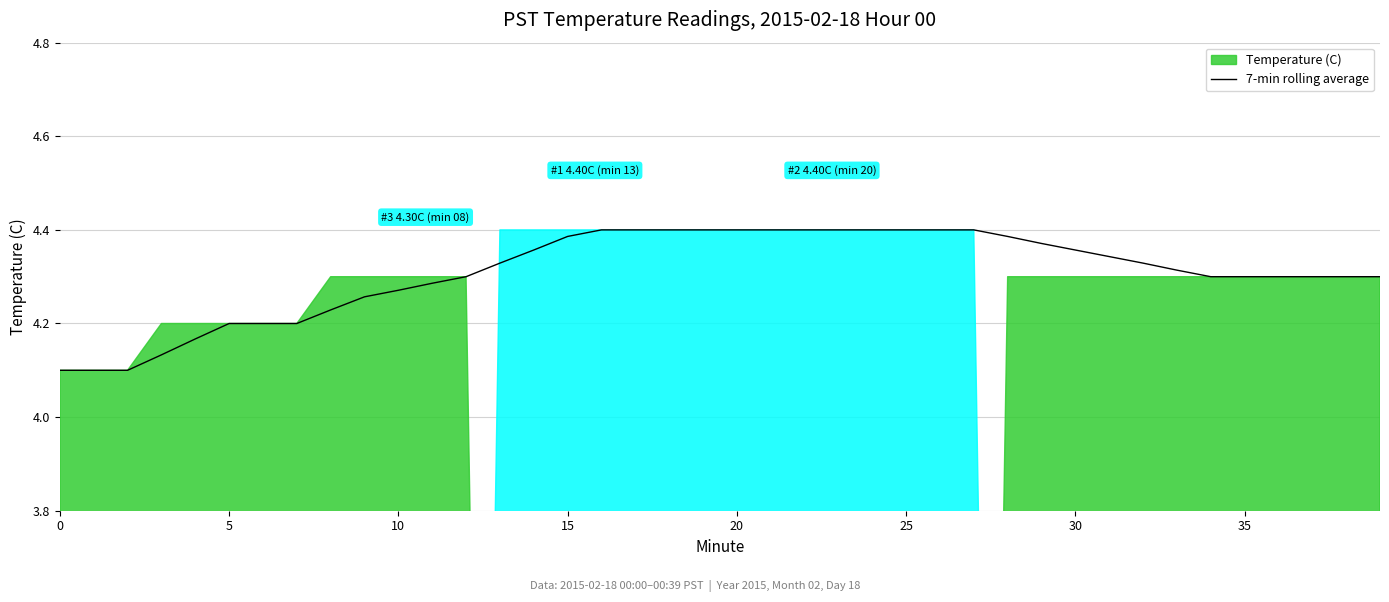

What is the minimum value shown in the chart?

4.1